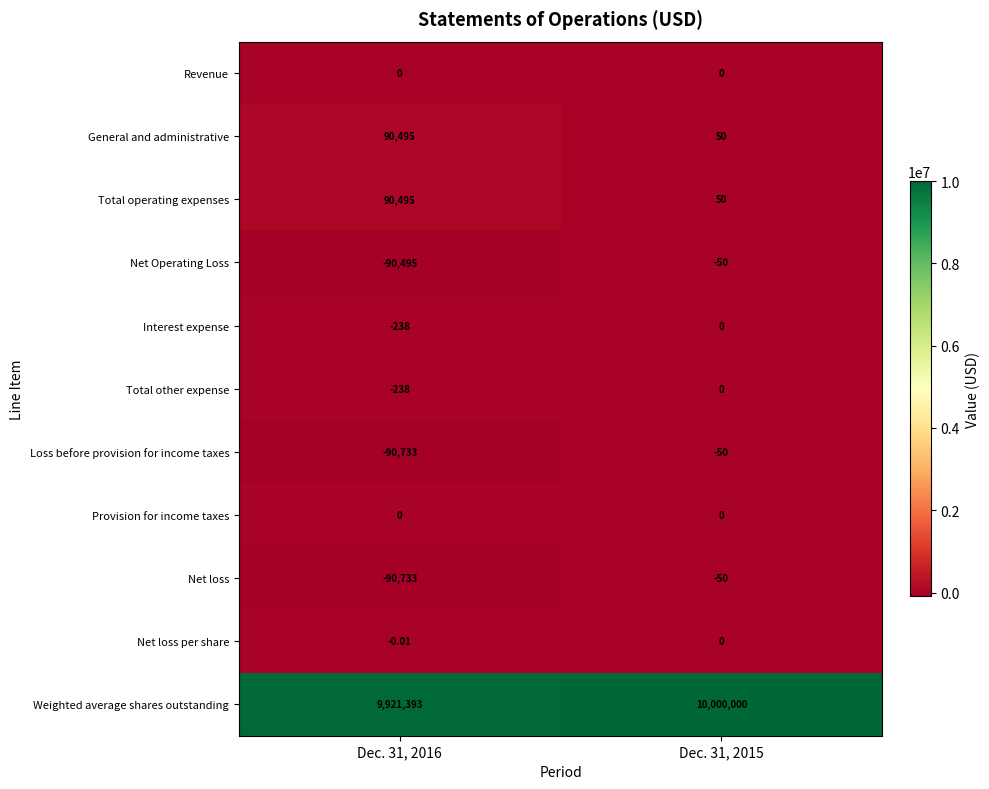

Which series has the largest total across all categories?

Weighted average shares outstanding